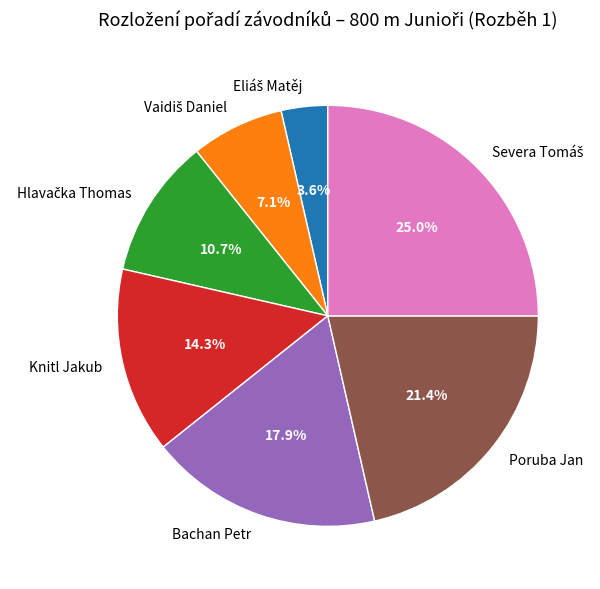

How much of the chart is everything except Poruba Jan?

78.6%